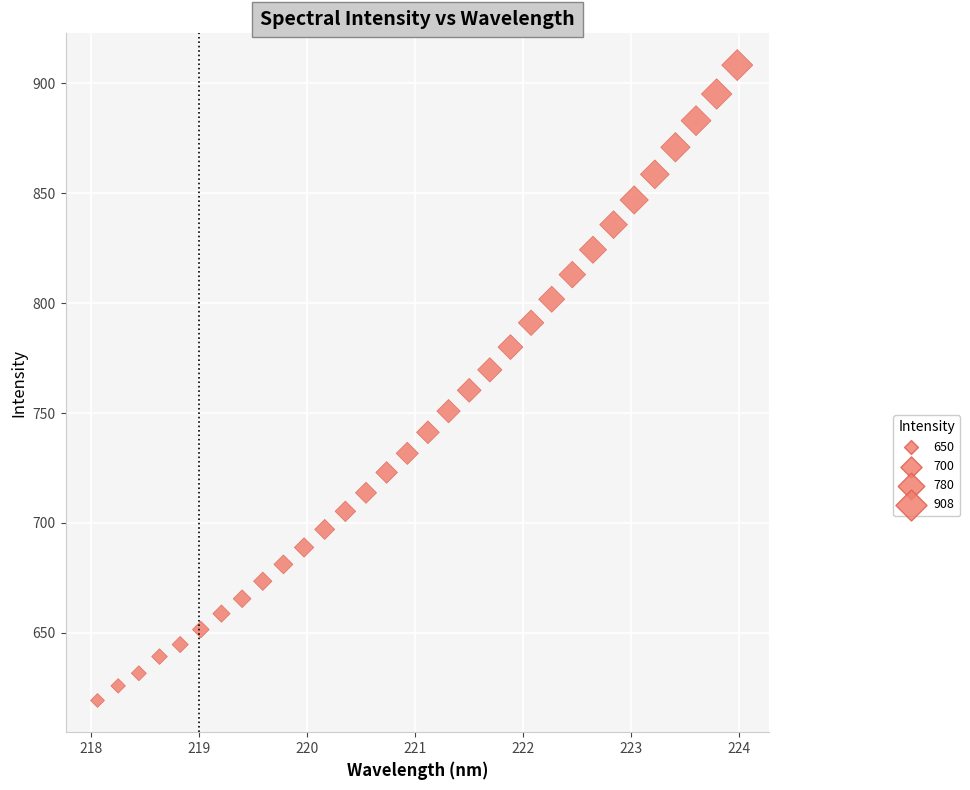

What is the range of X values (max minus min)?

5.9